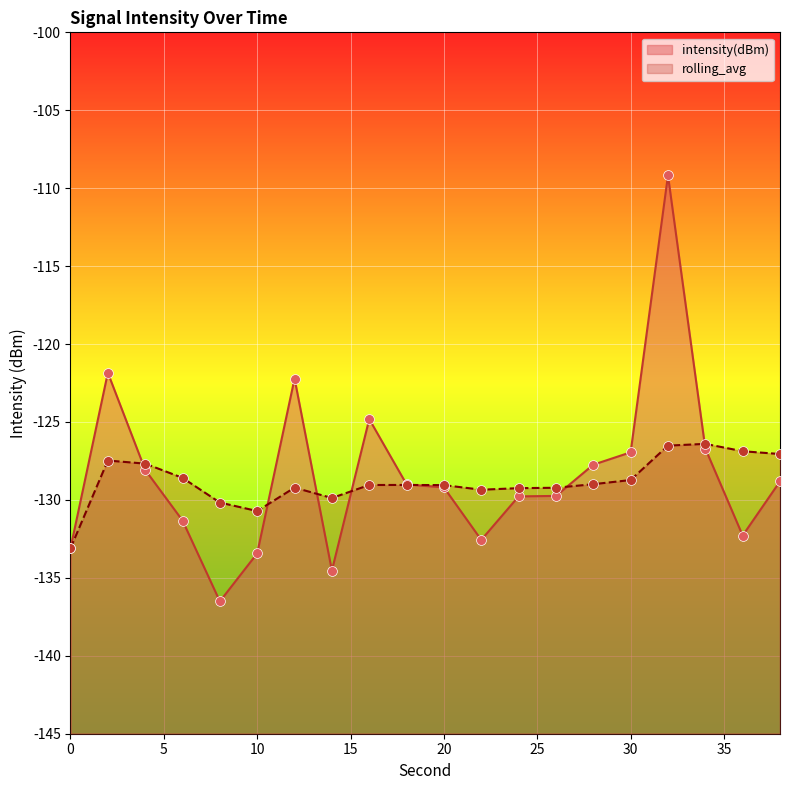

Is the value of intensity(dBm) at 36 greater than the value of rolling_avg at 30?

No